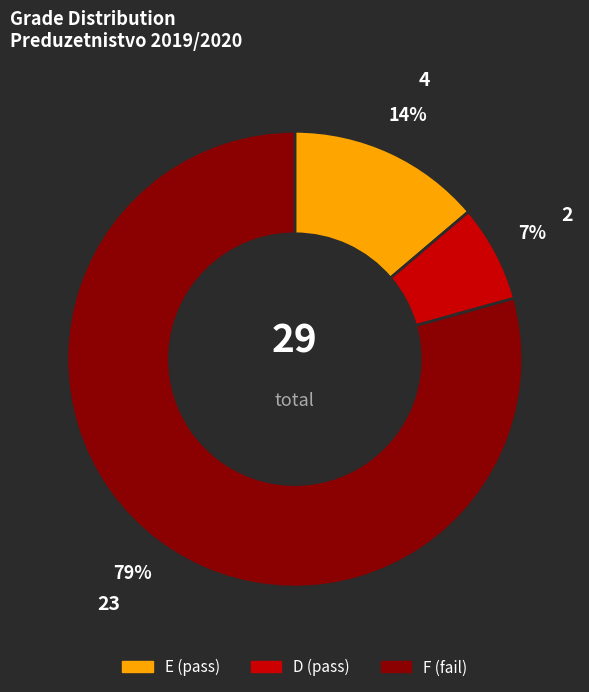

To the nearest percent, what is the difference between the E and D slice percentages?

7%